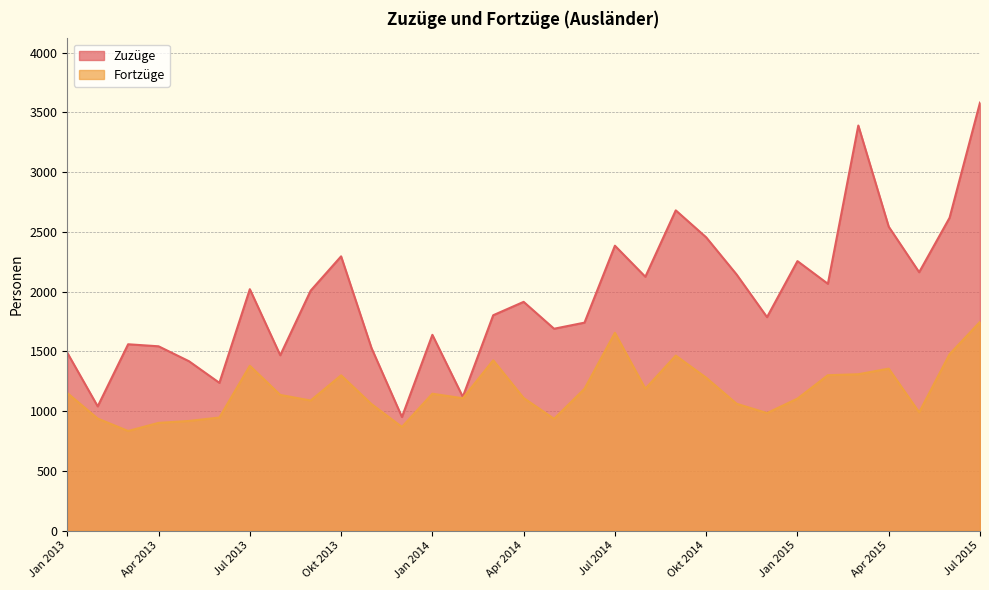

Is the value of Zuzüge at Okt 2014 greater than the value of Fortzüge at Okt 2014?

Yes